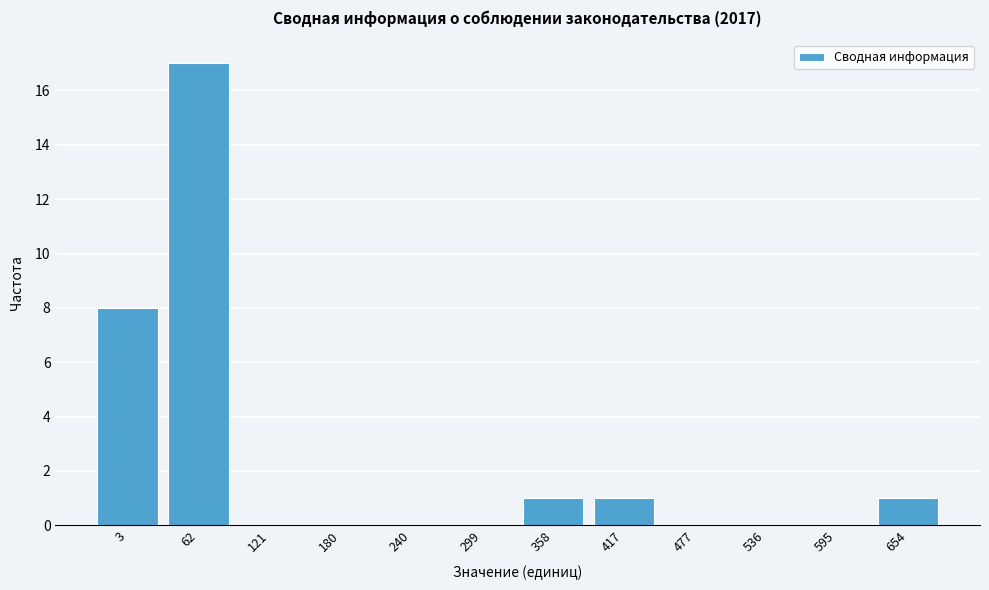

Reading left to right, extract all data points from this chart.

3=8	62=17	121=0	180=0	240=0	299=0	358=1	417=1	477=0	536=0	595=0	654=1